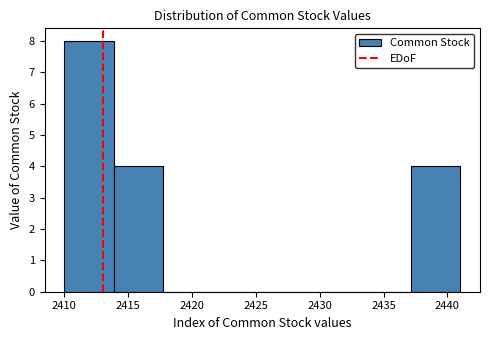

Reading left to right, list every bar in this chart as the range it spans on the x-axis followed by its height. Neither the bar edges nor the heights are printed on the chart, so give them approximately, as read against the axes.

2410.0 to 2414.0: 8
2414.0 to 2418.0: 4
2418.0 to 2421.5: 0
2421.5 to 2425.5: 0
2425.5 to 2429.5: 0
2429.5 to 2433.5: 0
2433.5 to 2437.0: 0
2437.0 to 2441.0: 4